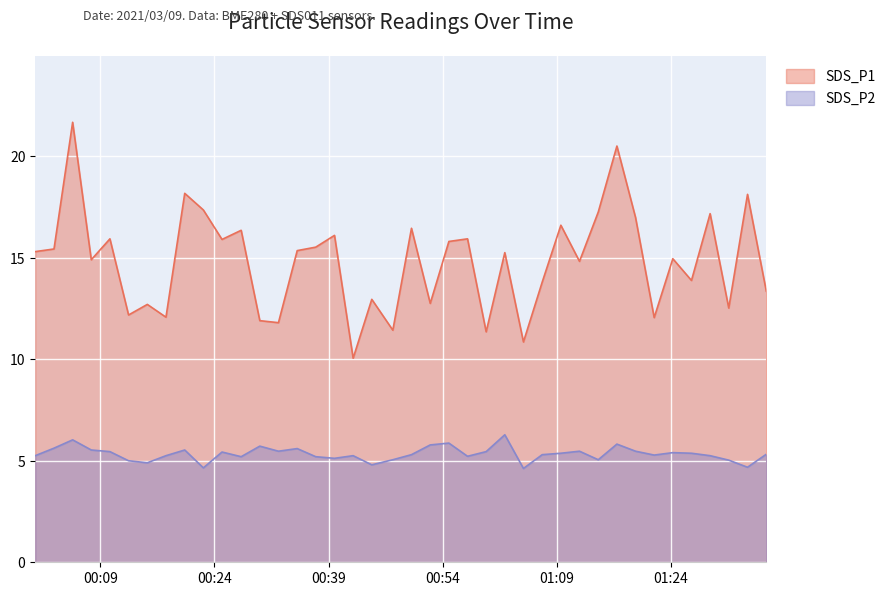

Reading right to left, extract all data points from this chart.

SDS_P1: 2021/03/09 01:36:32=13.3	2021/03/09 01:34:04=18.1	2021/03/09 01:31:36=12.5	2021/03/09 01:29:09=17.2	2021/03/09 01:26:42=13.9	2021/03/09 01:24:15=14.9	2021/03/09 01:21:48=12.1	2021/03/09 01:19:21=17.0	2021/03/09 01:16:54=20.5	2021/03/09 01:14:27=17.2	2021/03/09 01:11:59=14.8	2021/03/09 01:09:32=16.6	2021/03/09 01:07:05=13.8	2021/03/09 01:04:37=10.8	2021/03/09 01:02:10=15.2	2021/03/09 00:59:43=11.3	2021/03/09 00:57:16=15.9	2021/03/09 00:54:49=15.8	2021/03/09 00:52:22=12.8	2021/03/09 00:49:54=16.4	2021/03/09 00:47:27=11.4	2021/03/09 00:44:41=12.9	2021/03/09 00:42:14=10.1	2021/03/09 00:39:47=16.1	2021/03/09 00:37:19=15.5	2021/03/09 00:34:53=15.3	2021/03/09 00:32:25=11.8	2021/03/09 00:29:58=11.9	2021/03/09 00:27:31=16.4	2021/03/09 00:25:00=15.9	2021/03/09 00:22:33=17.4	2021/03/09 00:20:06=18.2	2021/03/09 00:17:38=12.1	2021/03/09 00:15:11=12.7	2021/03/09 00:12:43=12.2	2021/03/09 00:10:16=15.9	2021/03/09 00:07:49=14.9	2021/03/09 00:05:22=21.7	2021/03/09 00:02:55=15.4	2021/03/09 00:00:27=15.3
SDS_P2: 2021/03/09 01:36:32=5.3	2021/03/09 01:34:04=4.7	2021/03/09 01:31:36=5.0	2021/03/09 01:29:09=5.2	2021/03/09 01:26:42=5.4	2021/03/09 01:24:15=5.4	2021/03/09 01:21:48=5.3	2021/03/09 01:19:21=5.5	2021/03/09 01:16:54=5.8	2021/03/09 01:14:27=5.0	2021/03/09 01:11:59=5.5	2021/03/09 01:09:32=5.4	2021/03/09 01:07:05=5.3	2021/03/09 01:04:37=4.6	2021/03/09 01:02:10=6.3	2021/03/09 00:59:43=5.5	2021/03/09 00:57:16=5.2	2021/03/09 00:54:49=5.9	2021/03/09 00:52:22=5.8	2021/03/09 00:49:54=5.3	2021/03/09 00:47:27=5.0	2021/03/09 00:44:41=4.8	2021/03/09 00:42:14=5.2	2021/03/09 00:39:47=5.1	2021/03/09 00:37:19=5.2	2021/03/09 00:34:53=5.6	2021/03/09 00:32:25=5.5	2021/03/09 00:29:58=5.7	2021/03/09 00:27:31=5.2	2021/03/09 00:25:00=5.4	2021/03/09 00:22:33=4.7	2021/03/09 00:20:06=5.5	2021/03/09 00:17:38=5.2	2021/03/09 00:15:11=4.9	2021/03/09 00:12:43=5.0	2021/03/09 00:10:16=5.5	2021/03/09 00:07:49=5.5	2021/03/09 00:05:22=6.0	2021/03/09 00:02:55=5.6	2021/03/09 00:00:27=5.2